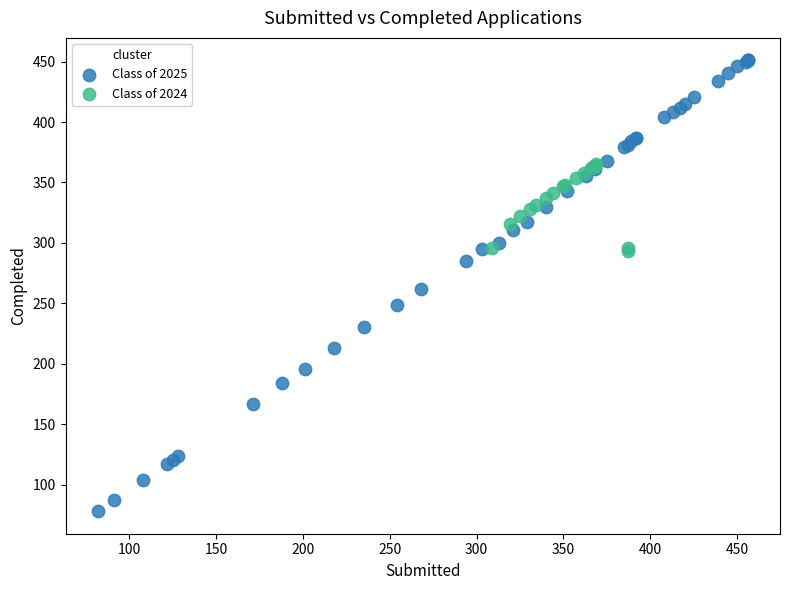

Which series has the widest spread of Y values?

Class of 2025